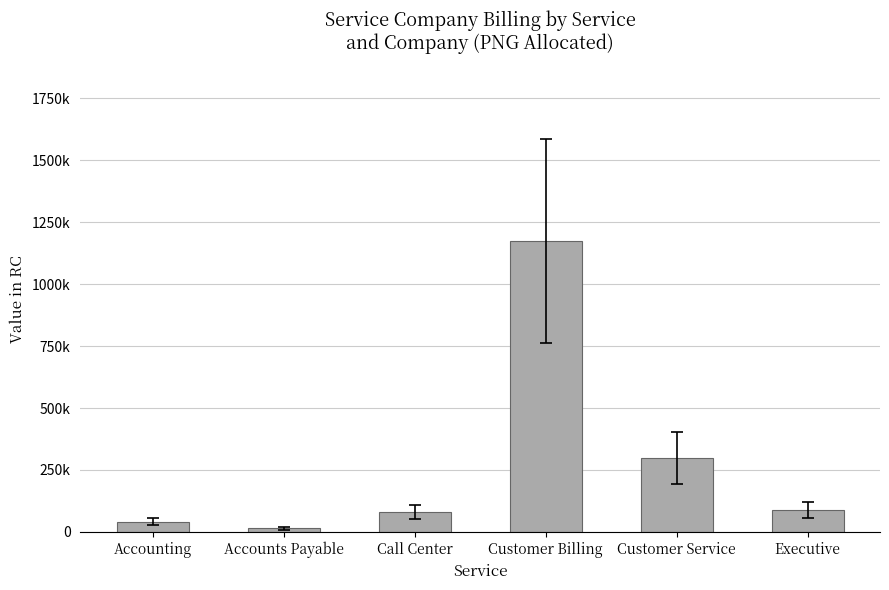

What is the difference between the values at Executive and Call Center?

8837.8